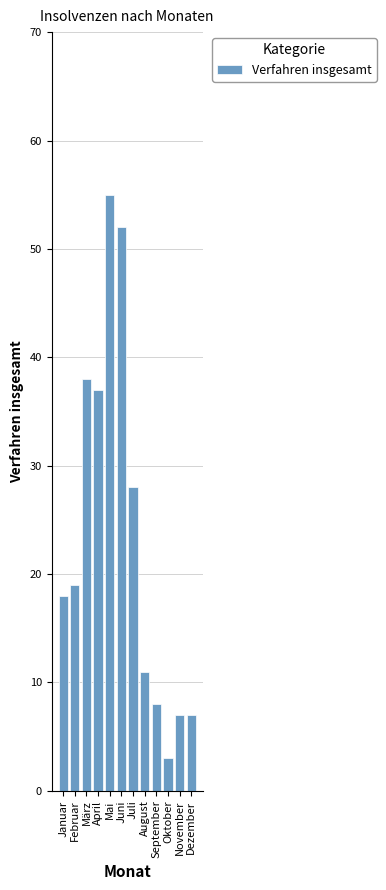

Reading left to right, transcribe all the data shown in this chart.

Januar=18	Februar=19	März=38	April=37	Mai=55	Juni=52	Juli=28	August=11	September=8	Oktober=3	November=7	Dezember=7